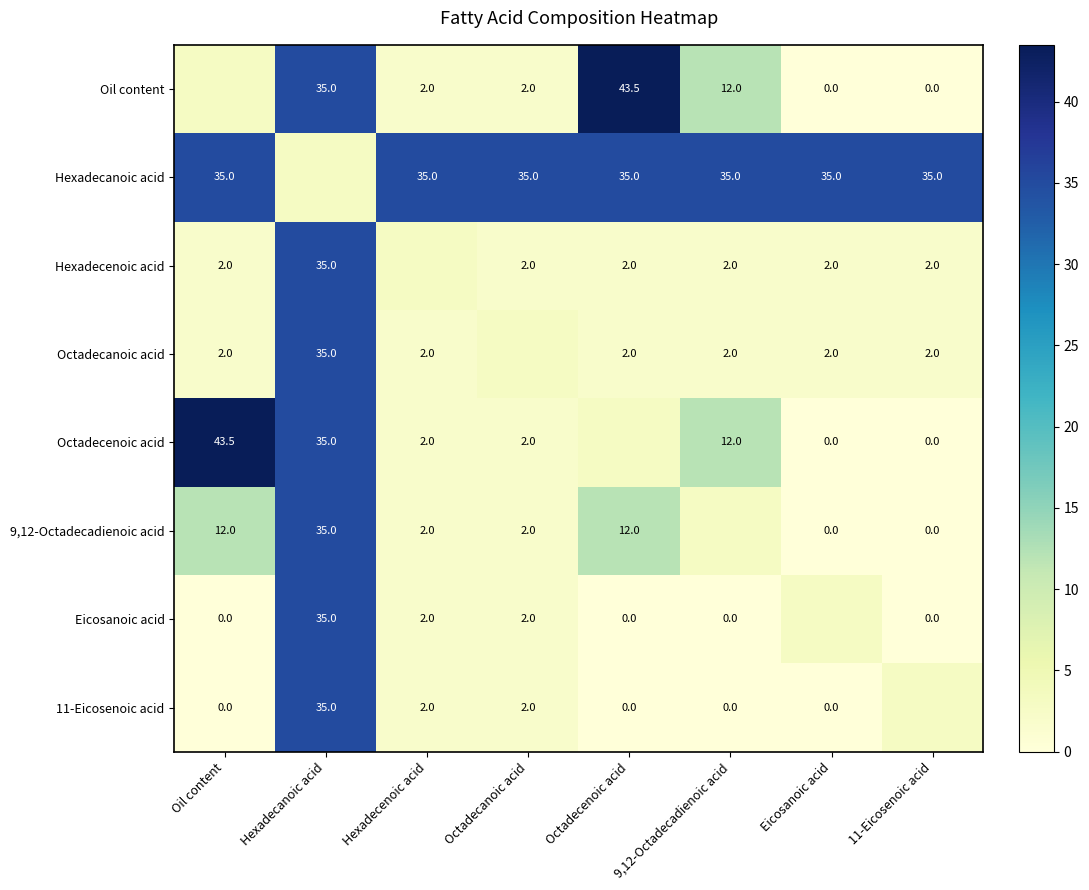

What is the difference between the Oil content values at 9,12-Octadecadienoic acid and Octadecanoic acid?

10.0